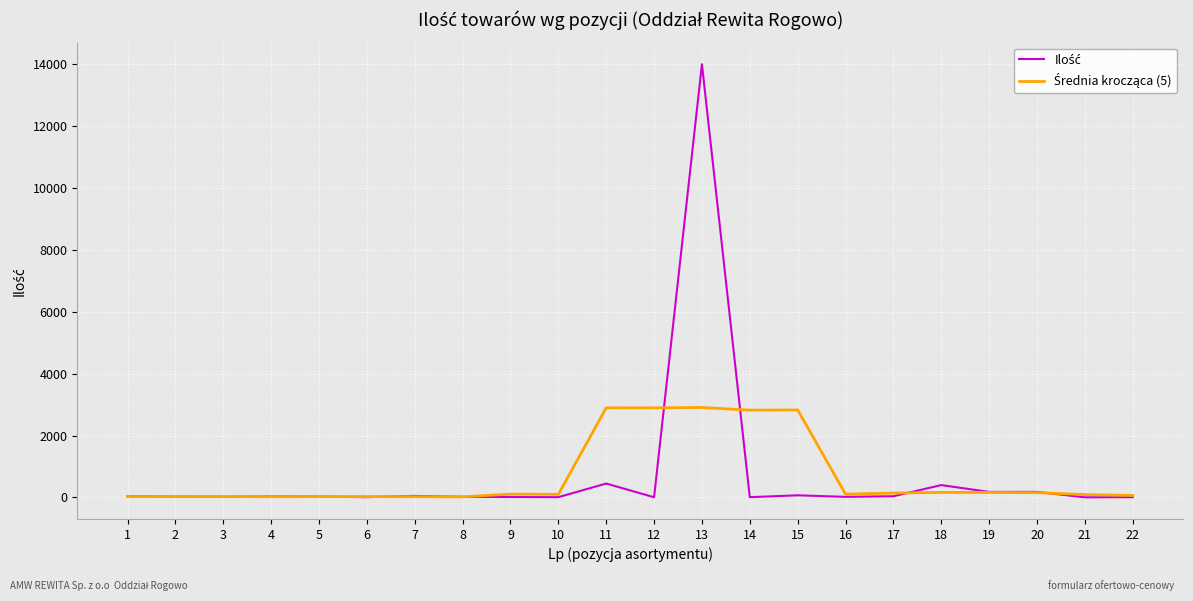

At which category is the sum across all series the highest?

13